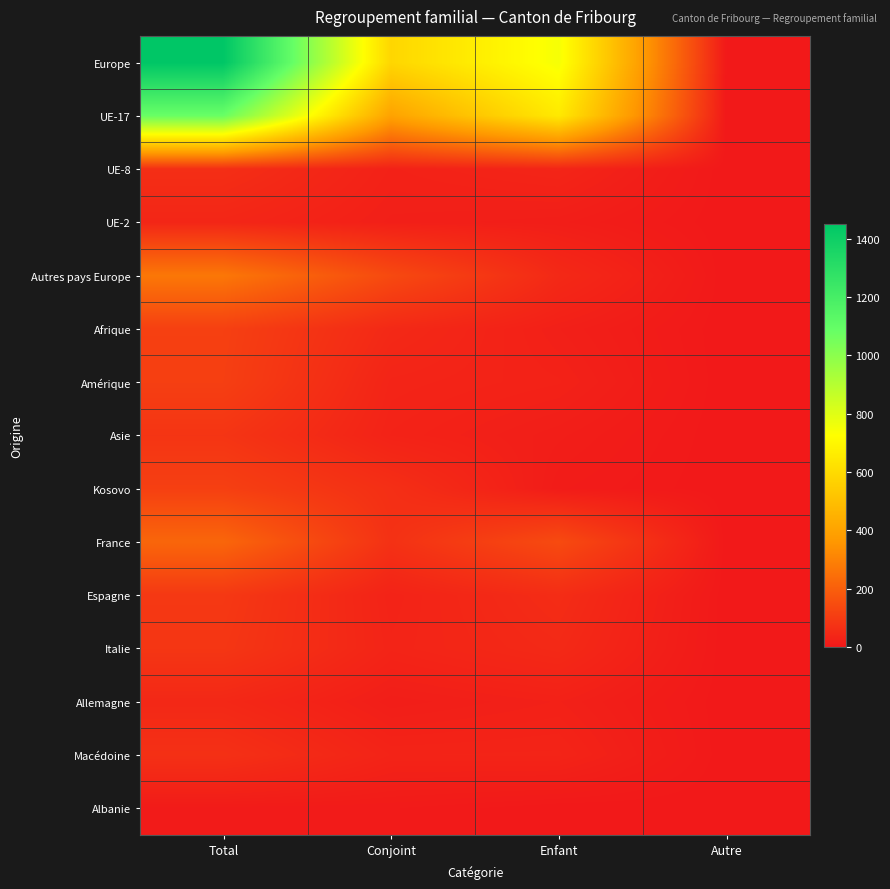

Between Conjoint and Total, which is larger?

Total